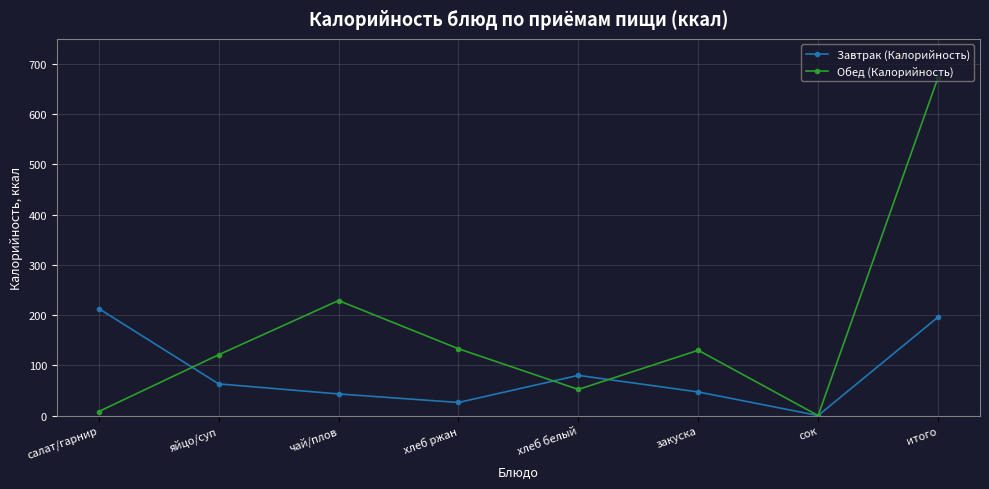

Where is Завтрак (Калорийность) nearest to the value 106?

хлеб белый